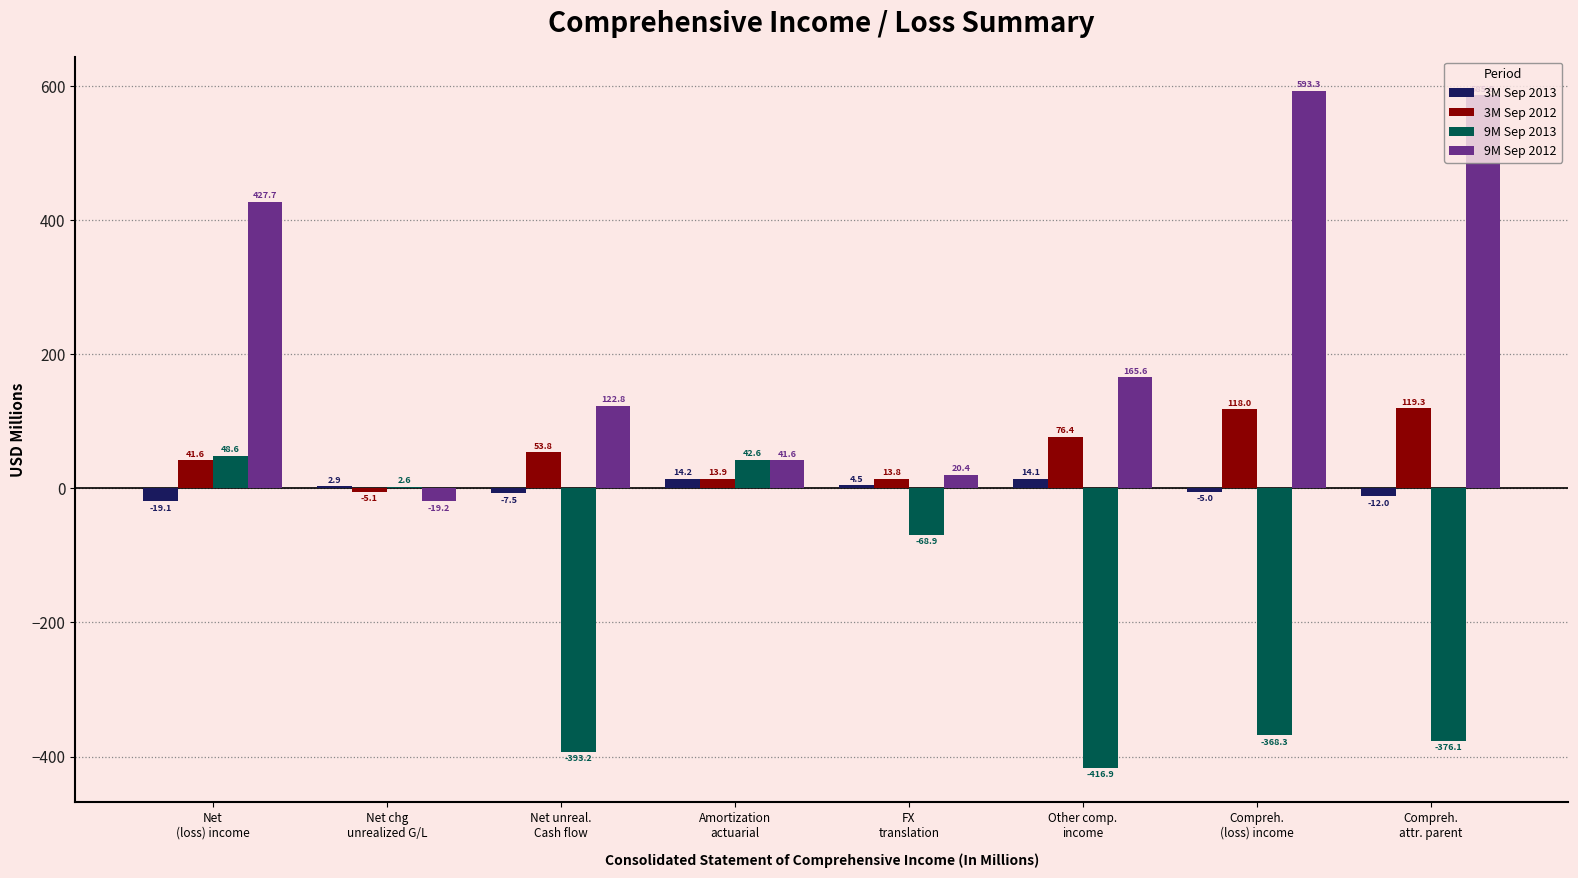

Reading left to right, extract all data points from this chart.

3M Sep 2013: Net
(loss) income=-19.1	Net chg
unrealized G/L=2.9	Net unreal.
Cash flow=-7.5	Amortization
actuarial=14.2	FX
translation=4.5	Other comp.
income=14.1	Compreh.
(loss) income=-5.0	Compreh.
attr. parent=-12.0
3M Sep 2012: Net
(loss) income=41.6	Net chg
unrealized G/L=-5.1	Net unreal.
Cash flow=53.8	Amortization
actuarial=13.9	FX
translation=13.8	Other comp.
income=76.4	Compreh.
(loss) income=118.0	Compreh.
attr. parent=119.3
9M Sep 2013: Net
(loss) income=48.6	Net chg
unrealized G/L=2.6	Net unreal.
Cash flow=-393.2	Amortization
actuarial=42.6	FX
translation=-68.9	Other comp.
income=-416.9	Compreh.
(loss) income=-368.3	Compreh.
attr. parent=-376.1
9M Sep 2012: Net
(loss) income=427.7	Net chg
unrealized G/L=-19.2	Net unreal.
Cash flow=122.8	Amortization
actuarial=41.6	FX
translation=20.4	Other comp.
income=165.6	Compreh.
(loss) income=593.3	Compreh.
attr. parent=585.9